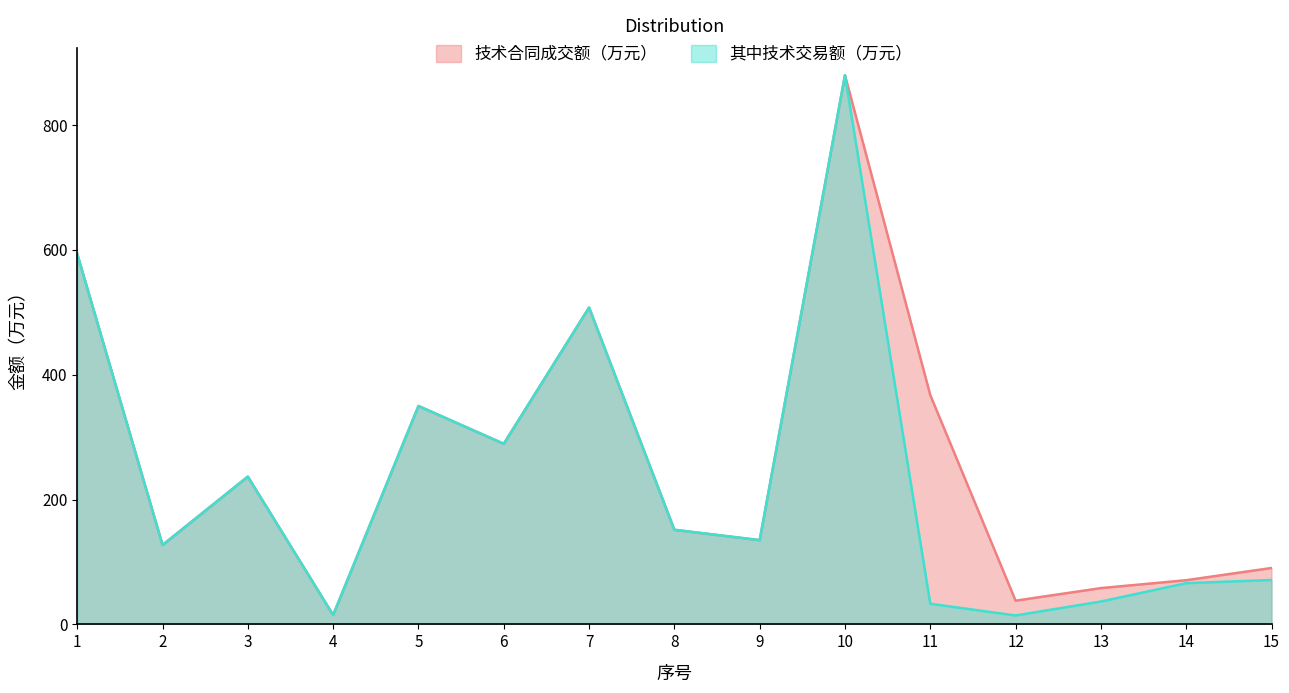

What is the sum of all 技术合同成交额（万元） values?

3911.1